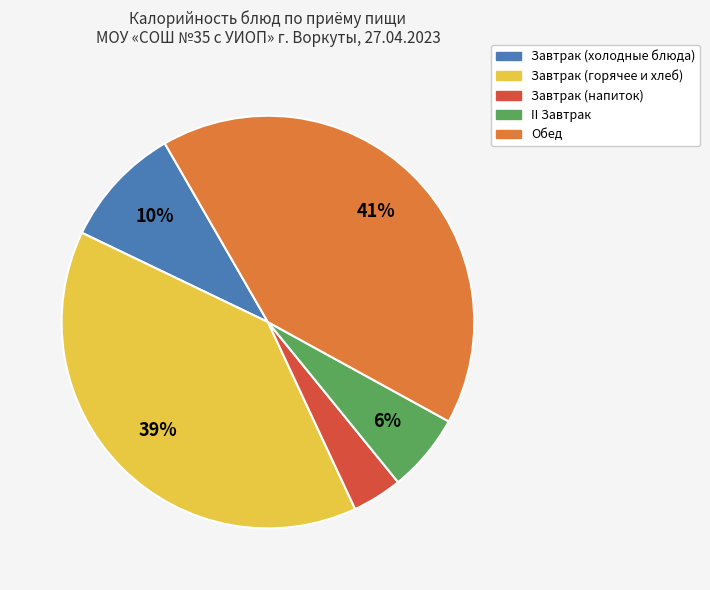

Does any single category account for the majority?

No